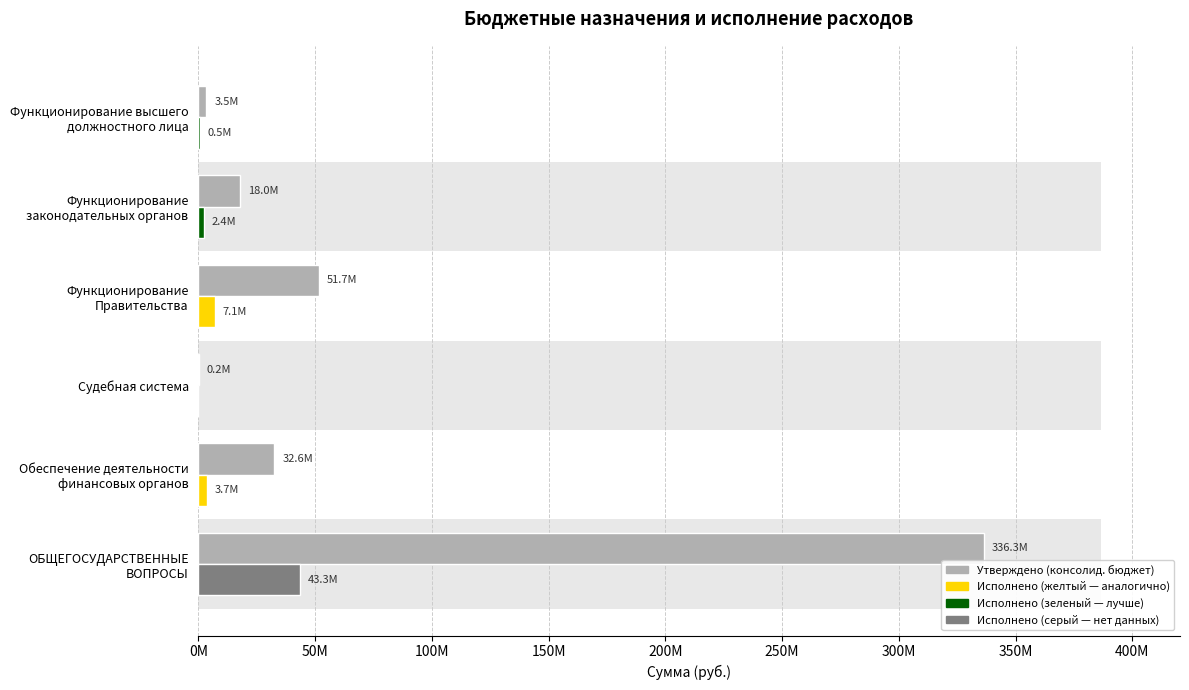

What is the difference between the second highest and minimum values?

51470265.4